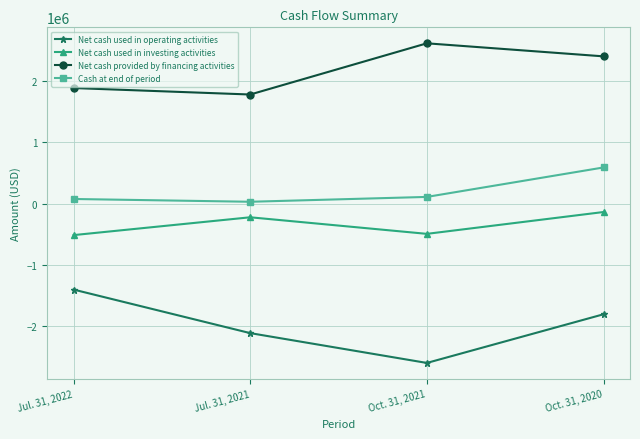

Which series changed the most between Jul. 31, 2021 and Oct. 31, 2020?

Net cash provided by financing activities